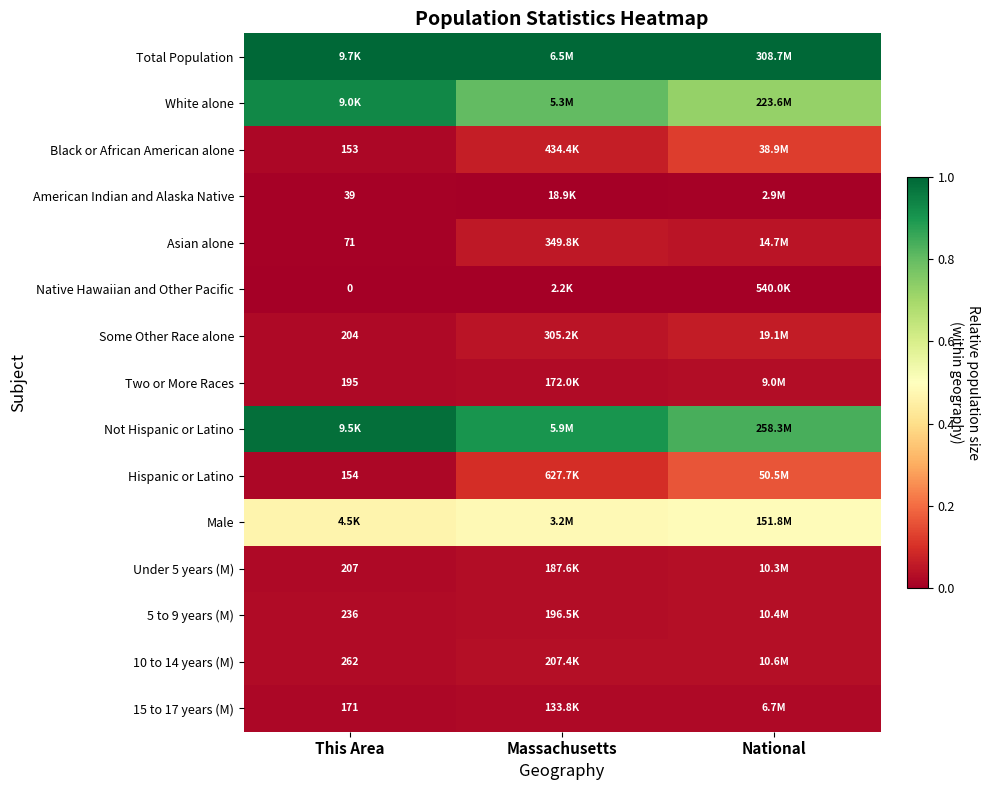

Is the value of 15 to 17 years (M) at This Area greater than the value of Under 5 years (M) at This Area?

No